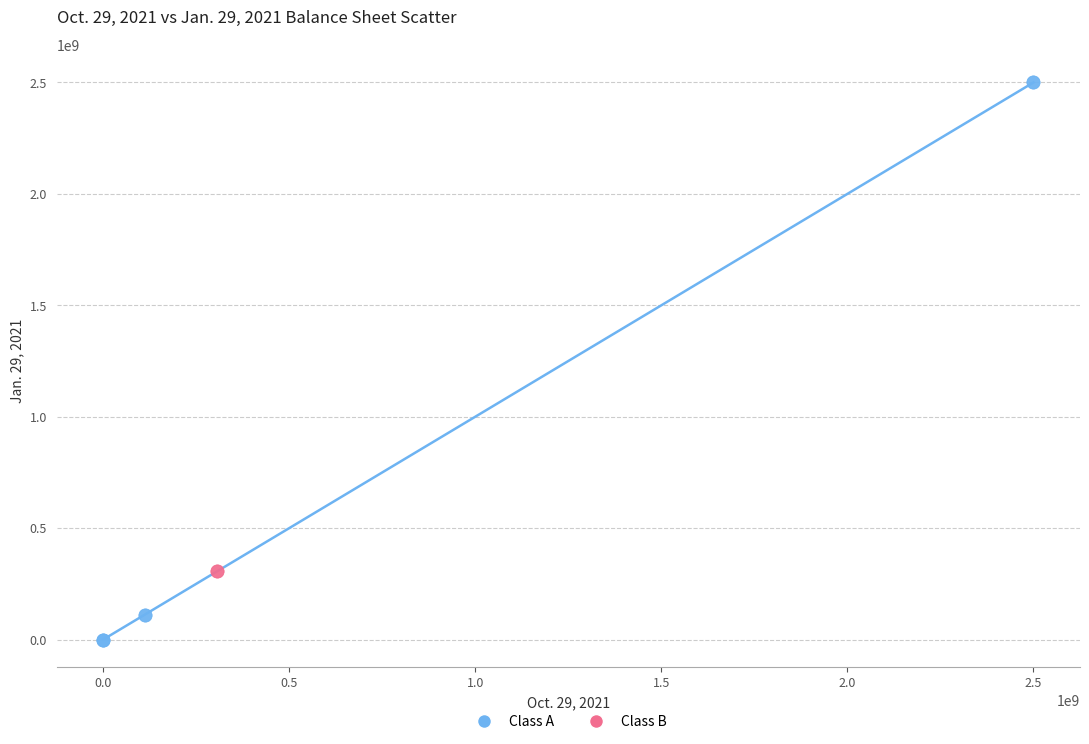

What are all the series names shown in the legend?

Class A, Class B